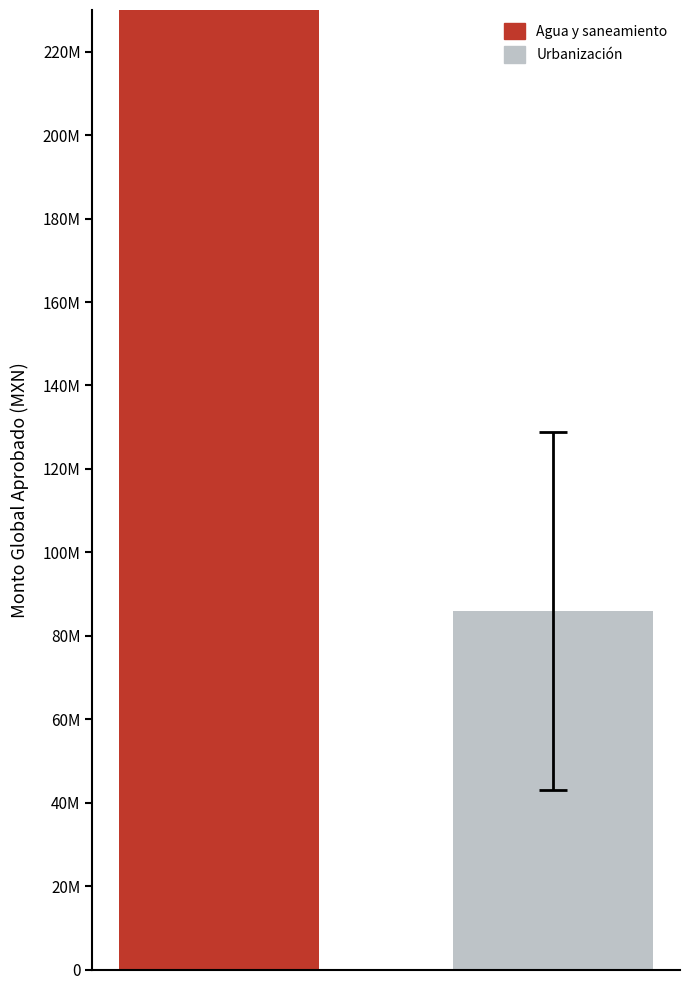

The Programa de Inversión de Mantenimiento series shows -46896853.3 at Otros Proyectos. True or false?

False